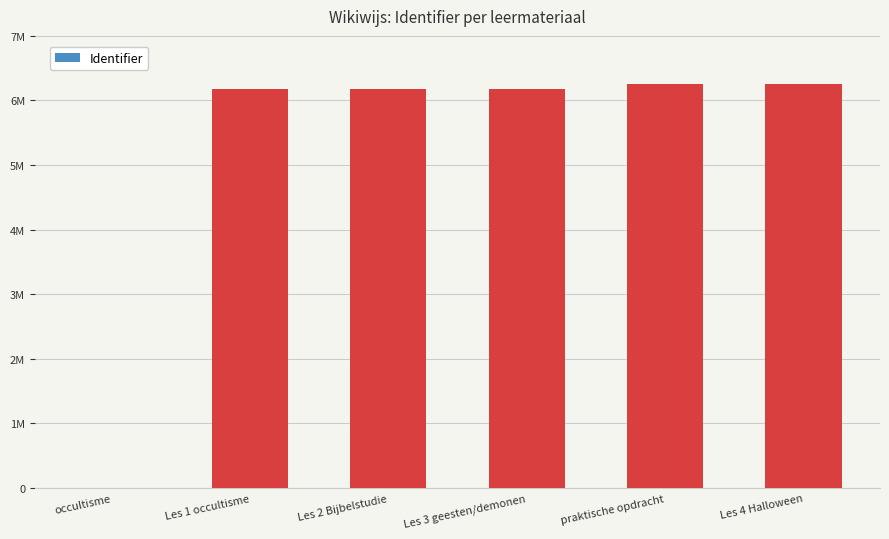

List the labels in order of value, largest first.

Les 4 Halloween, praktische opdracht, Les 3 geesten/demonen, Les 2 Bijbelstudie, Les 1 occultisme, occultisme